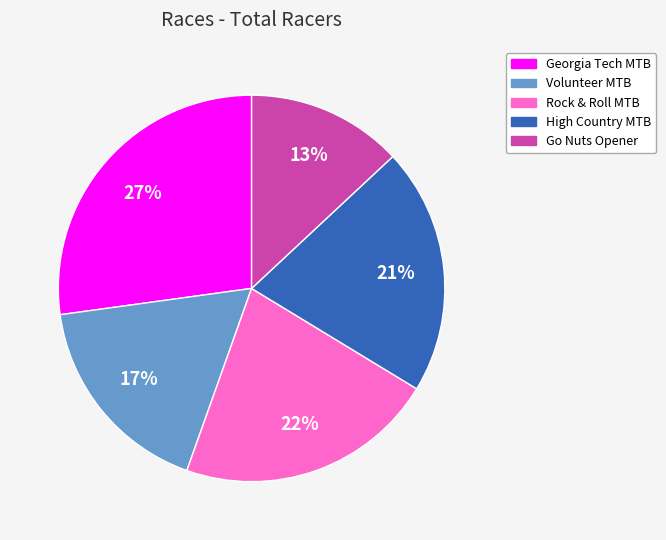

Does any single category account for the majority?

No